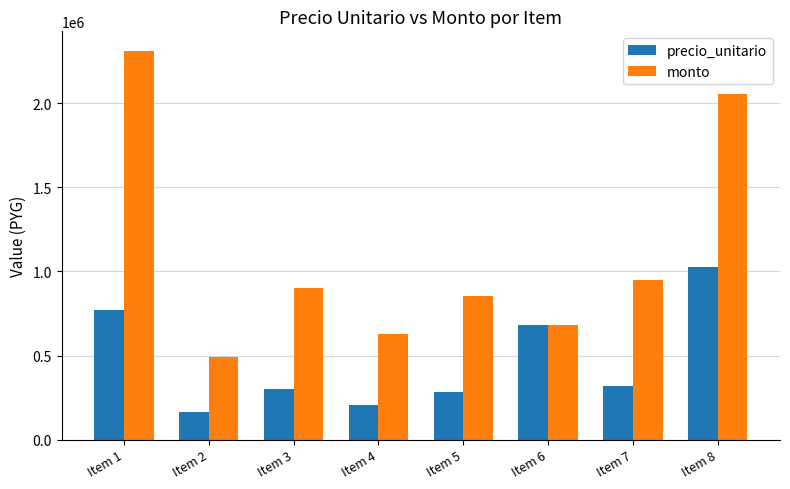

Count the number of categories in the chart.

8